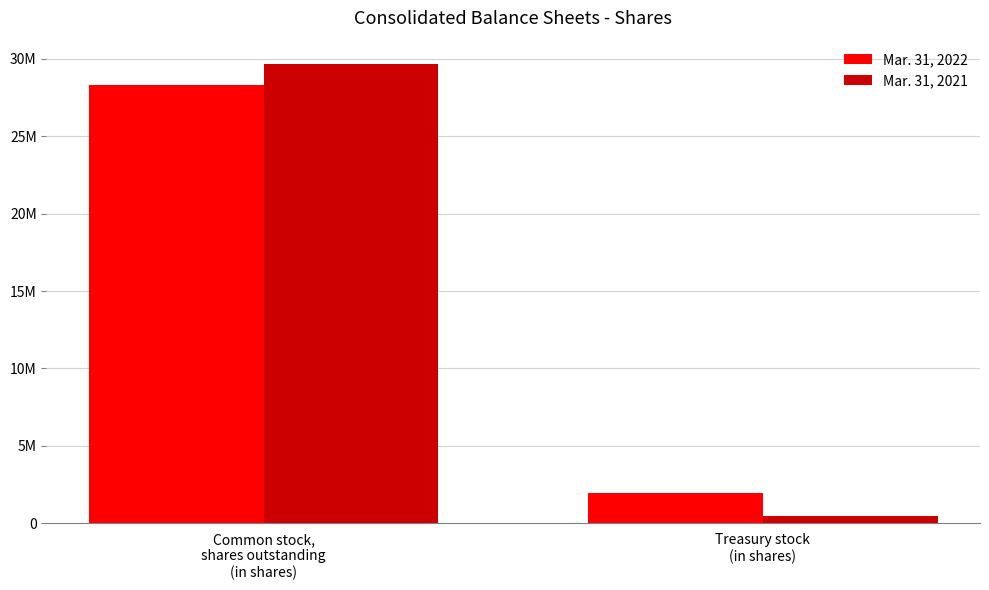

What are all the series names shown in the legend?

Mar. 31, 2022, Mar. 31, 2021